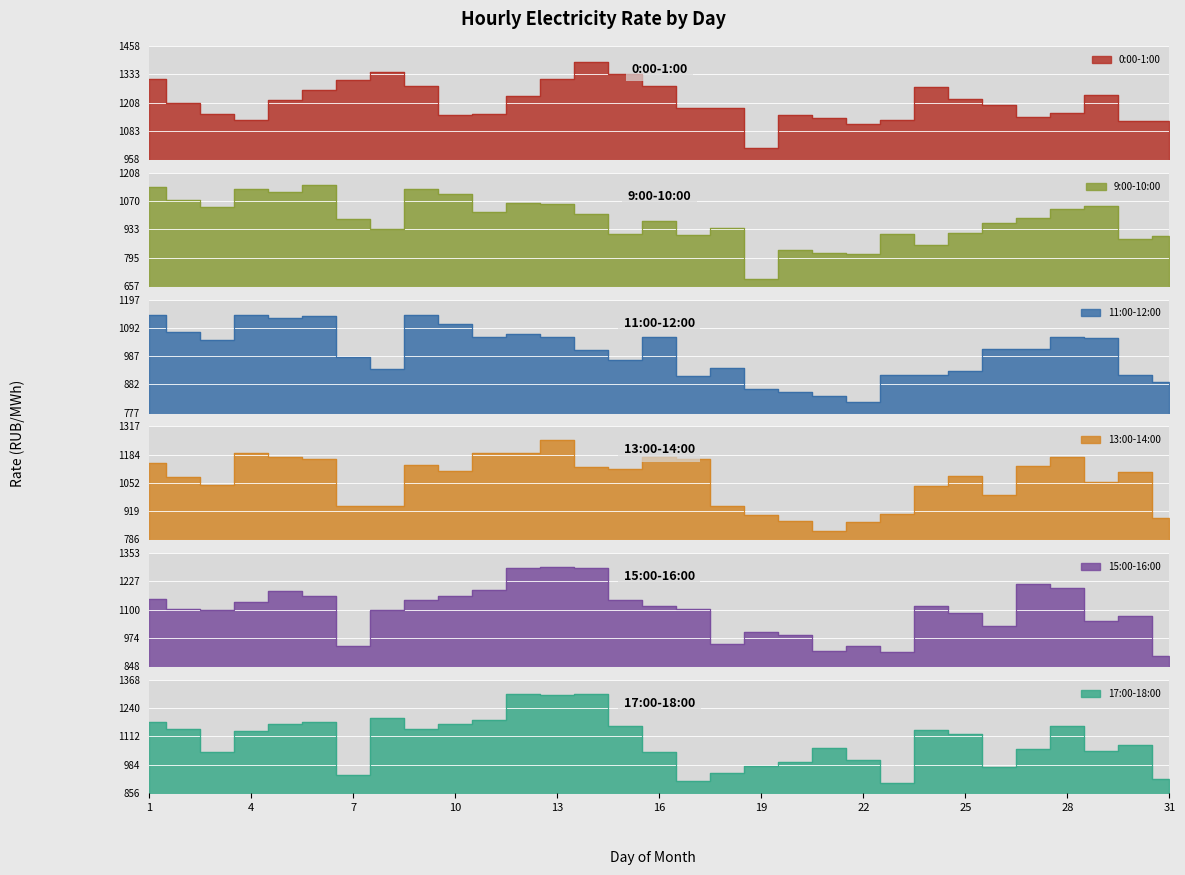

What is the average value of the 11:00-12:00 series?

1000.2